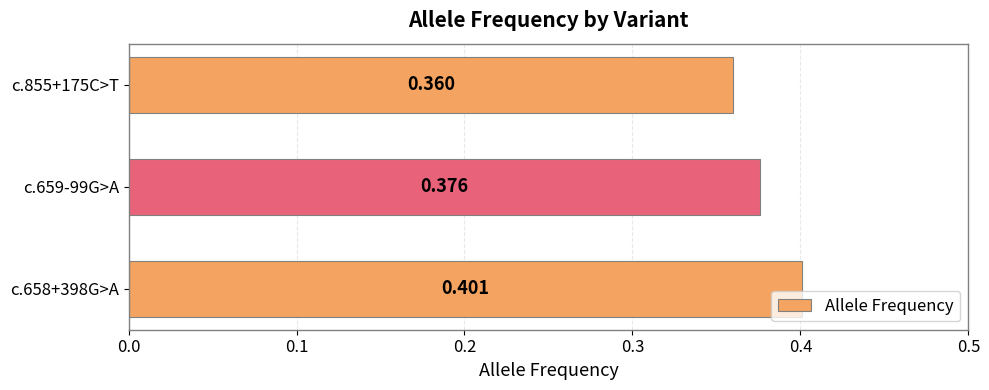

What is the greatest value displayed?

0.4